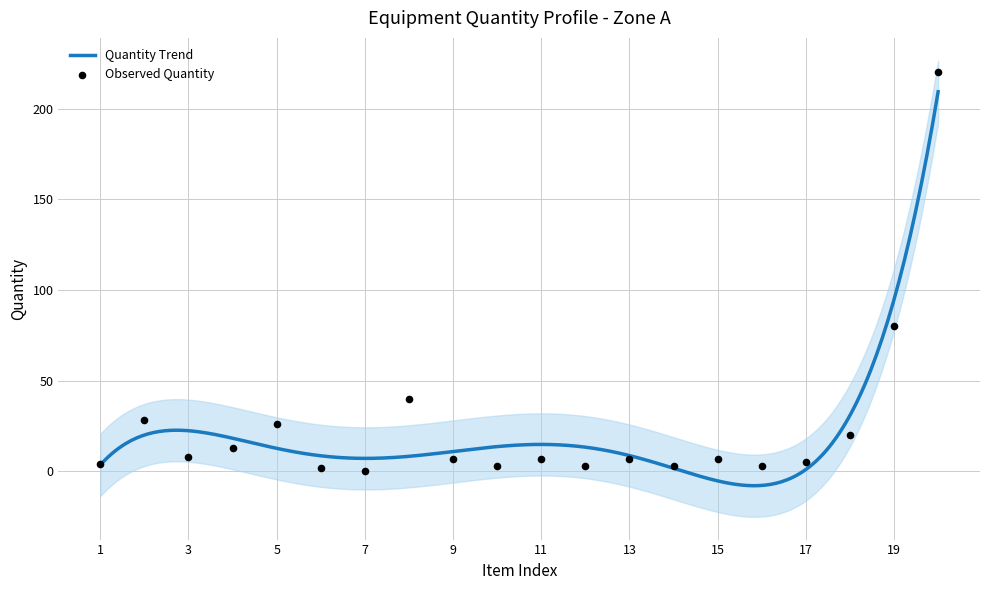

Which has a higher value, 3 or 4?

4